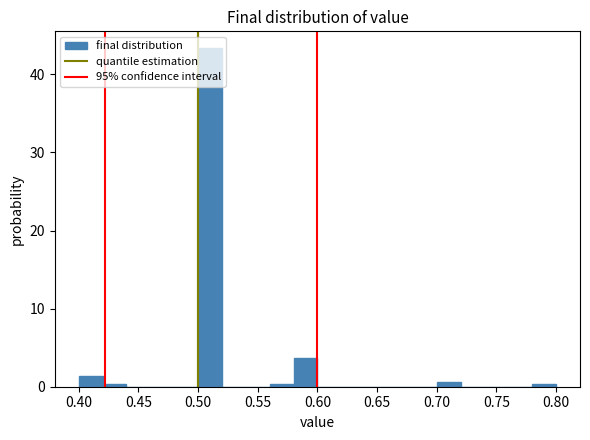

Reading left to right, transcribe this chart: for each bar, give the range it covers on the x-axis and its height. The values are not printed on the chart, so give them approximately, as read against the axis.

0.40 to 0.42: 1
0.42 to 0.44: under 1
0.44 to 0.46: 0
0.46 to 0.48: 0
0.48 to 0.50: 0
0.50 to 0.52: 43
0.52 to 0.54: 0
0.54 to 0.56: 0
0.56 to 0.58: under 1
0.58 to 0.60: 4
0.60 to 0.62: 0
0.62 to 0.64: 0
0.64 to 0.66: 0
0.66 to 0.68: 0
0.68 to 0.70: 0
0.70 to 0.72: under 1
0.72 to 0.74: 0
0.74 to 0.76: 0
0.76 to 0.78: 0
0.78 to 0.80: under 1